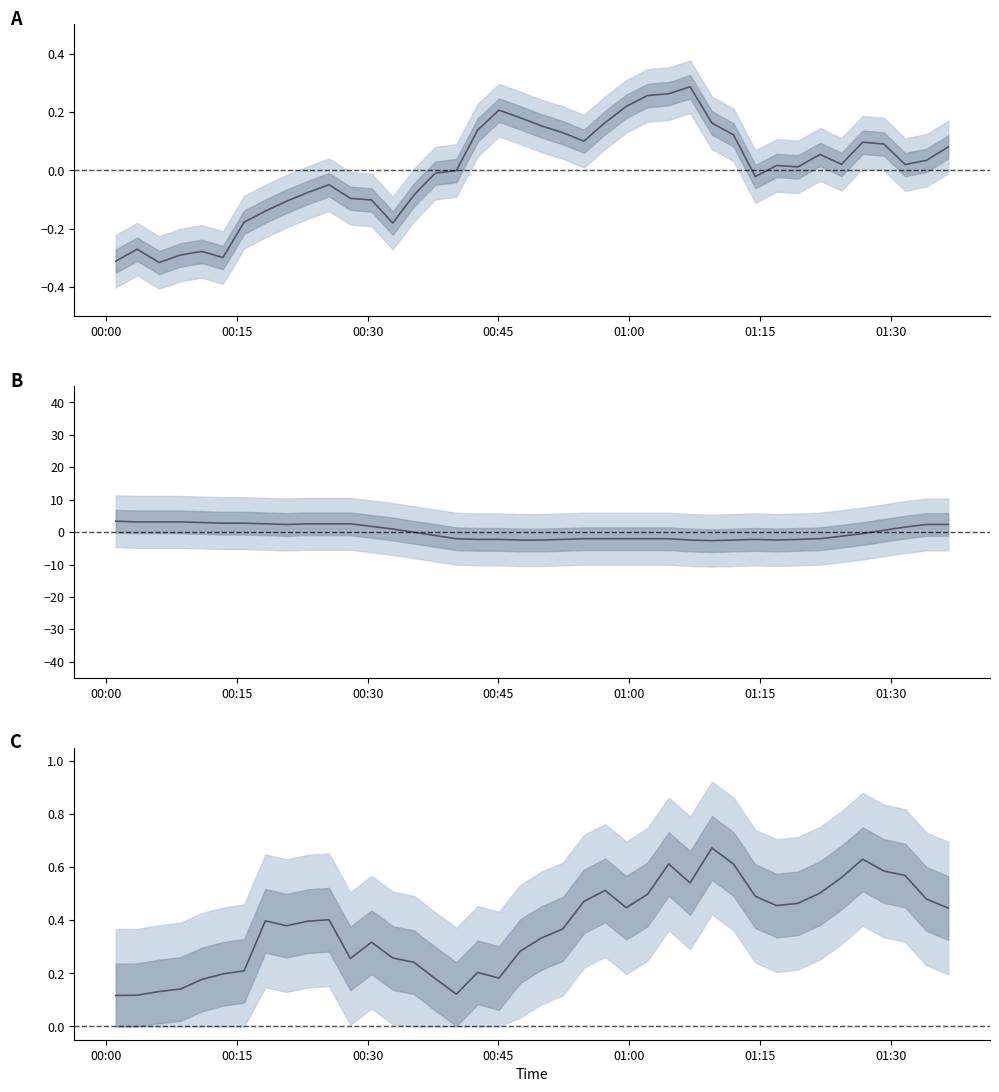

How many categories are shown in the chart?

40